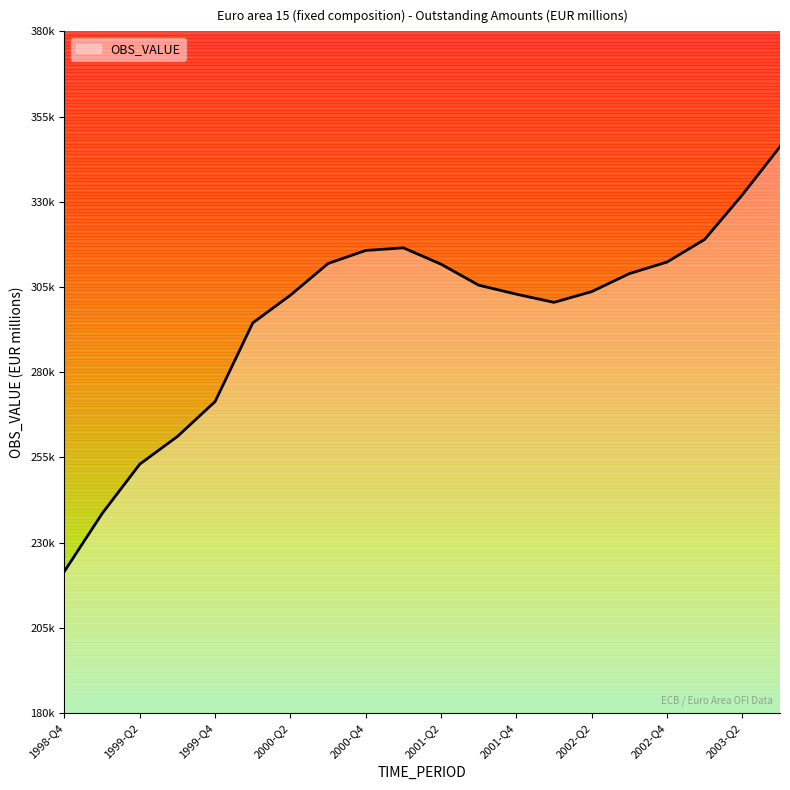

Does the chart display data point markers on the line(s)?

No